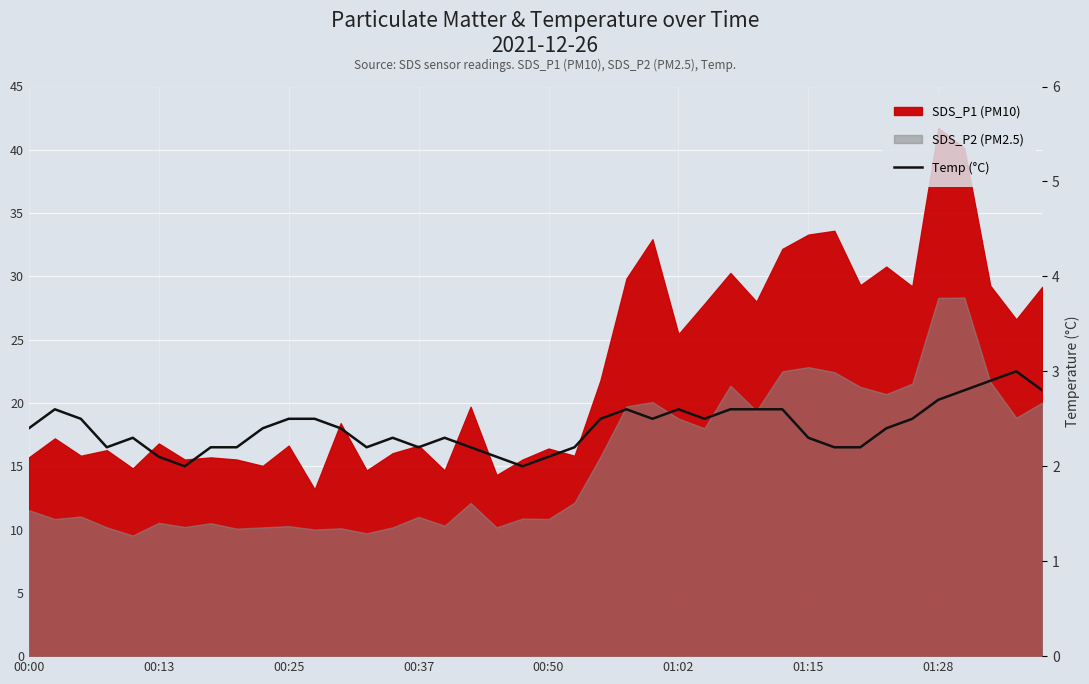

The value at 17 is 2.2. True or false?

True